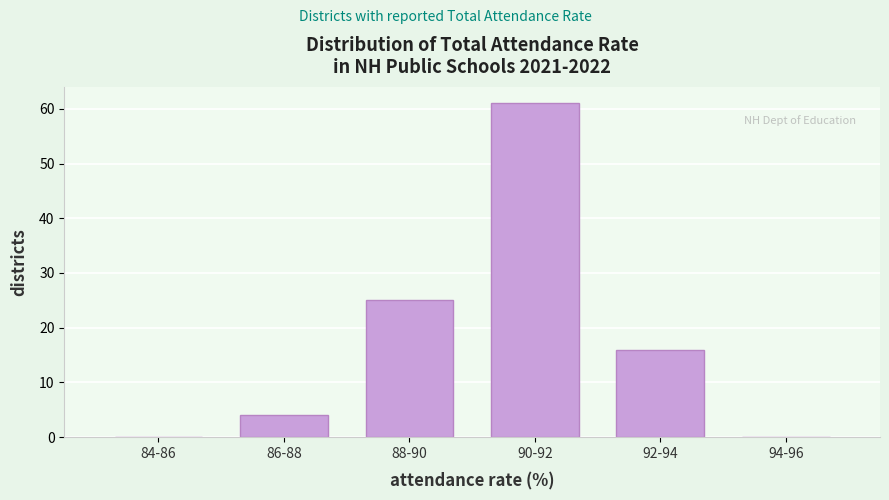

Reading left to right, extract all data points from this chart.

84-86=0	86-88=4	88-90=25	90-92=61	92-94=16	94-96=0